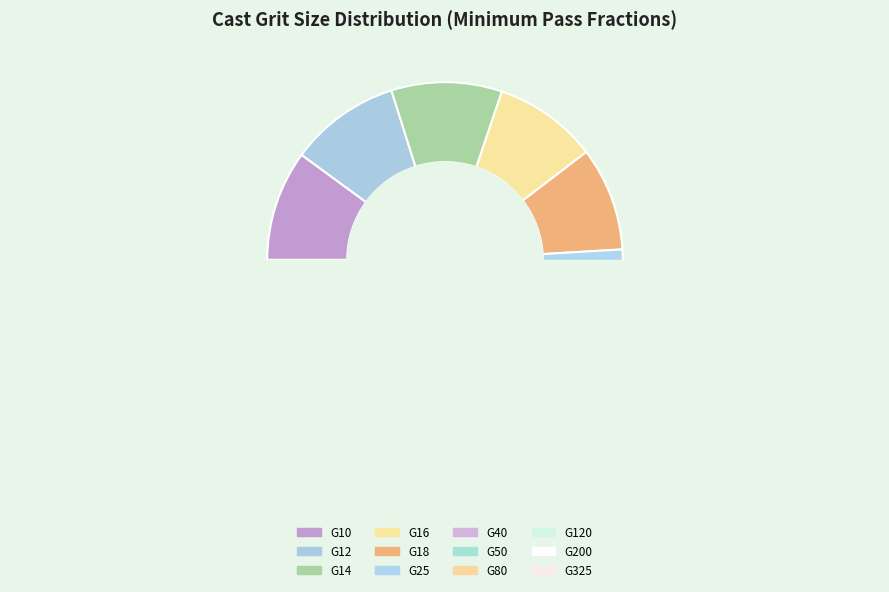

To the nearest percent, what is the difference between the G325 and G50 slice percentages?

6%